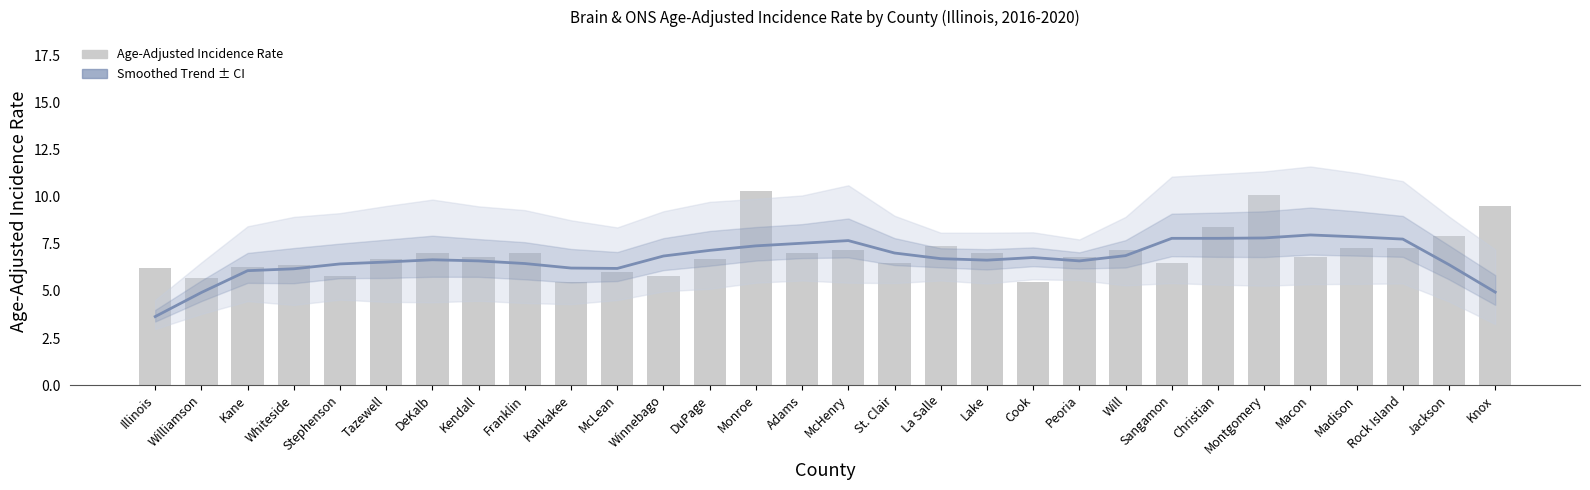

What is the difference between the Smoothed Trend values at Peoria and Illinois?

3.0